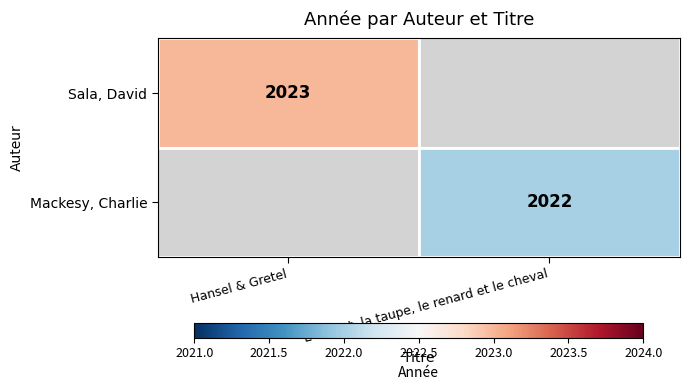

The value of Sala, David at Hansel & Gretel is 912. True or false?

False